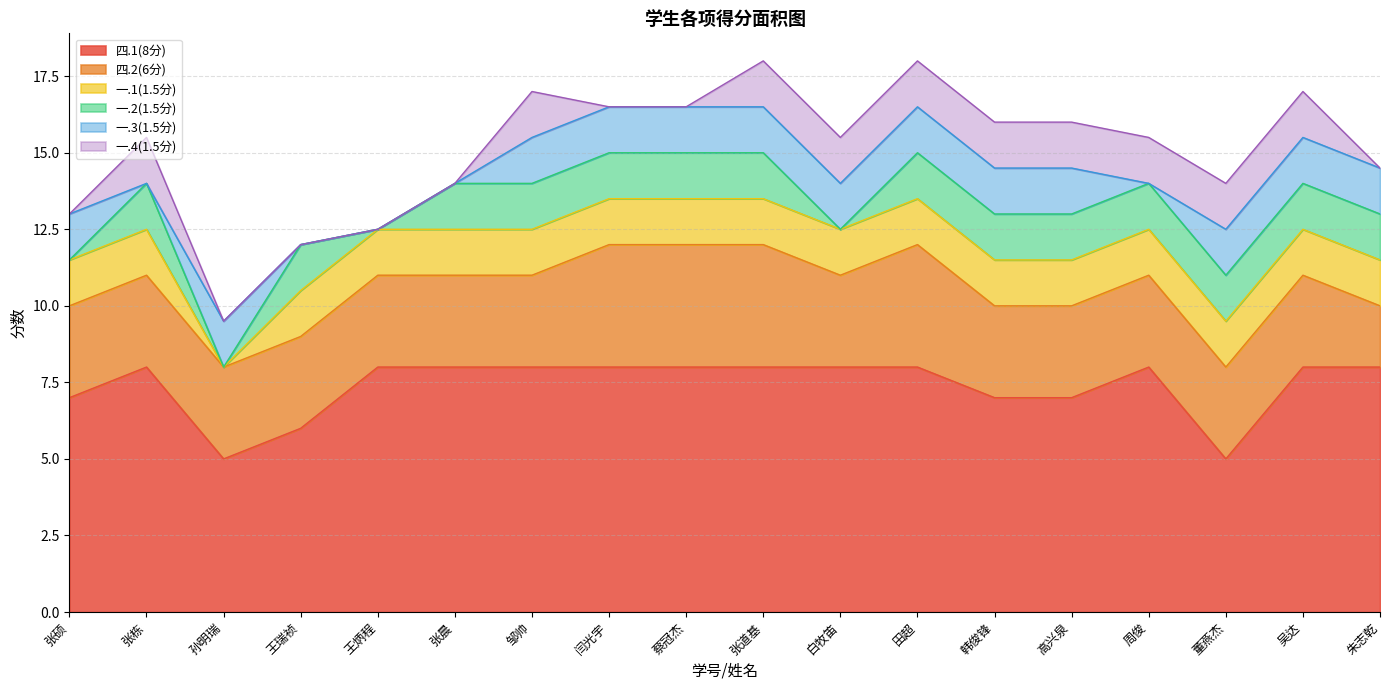

What is the sum of the 一.4(1.5分) values at 周俊 and 张道基?

3.0